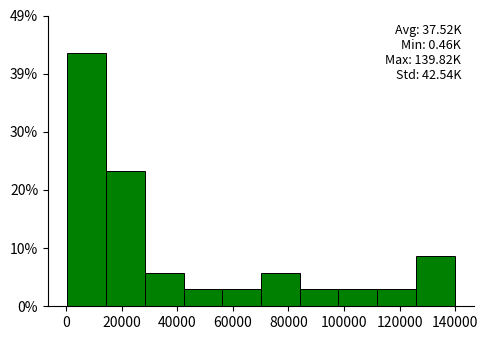

Which range on the x-axis has the tallest bar?

0 to 14000